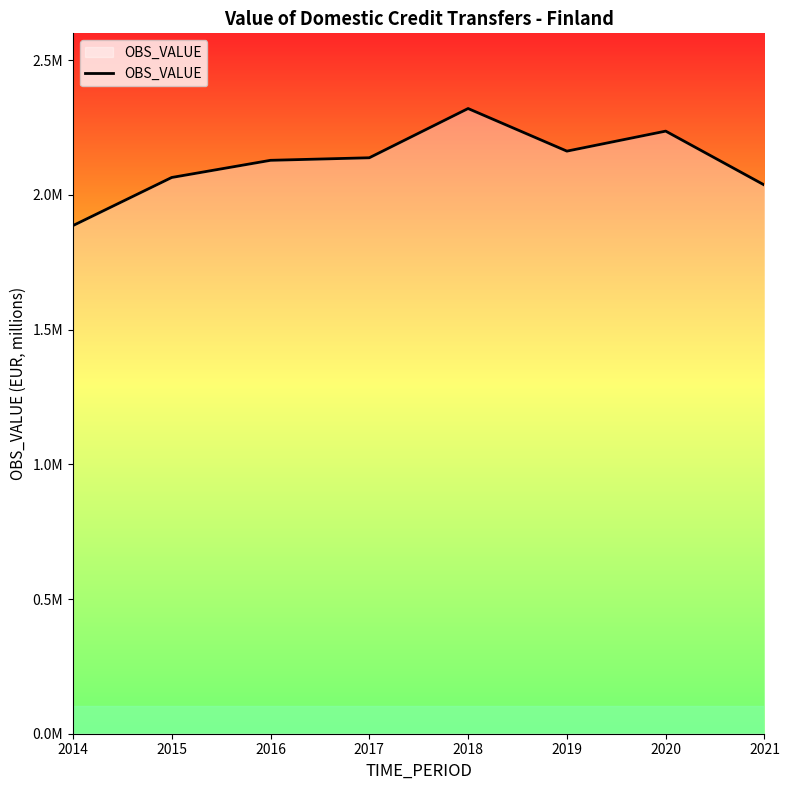

Is this an area chart (filled region under the line)?

Yes